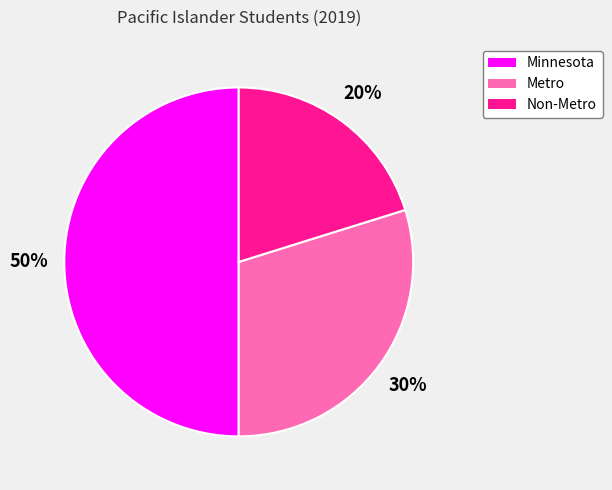

Count the number of slices in the pie.

3